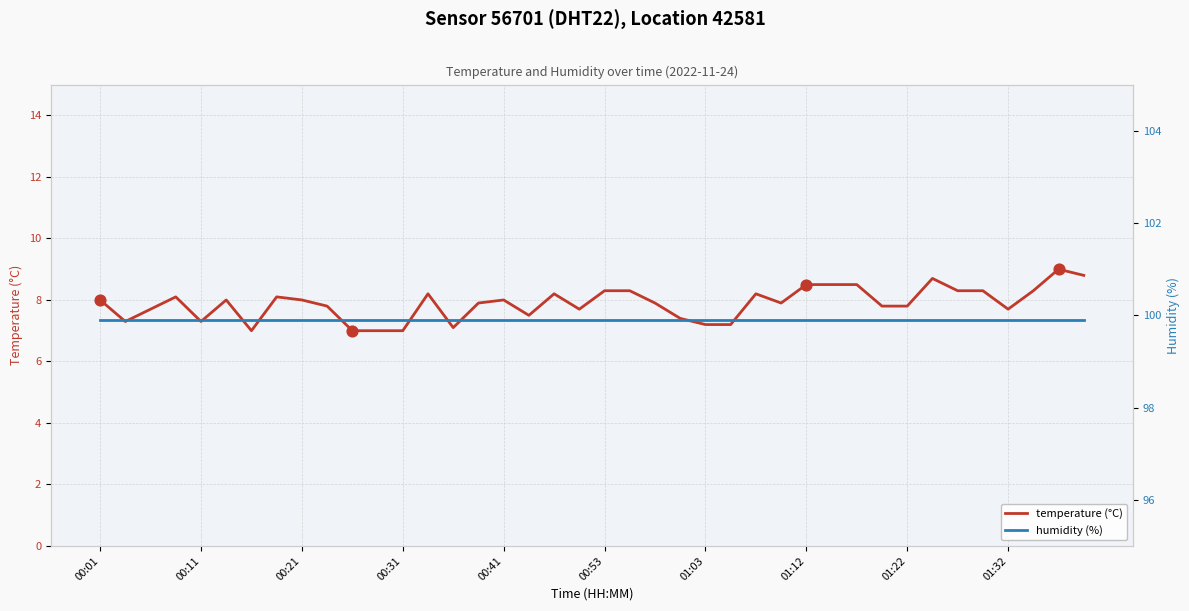

At which category is the sum across all series the highest?

38